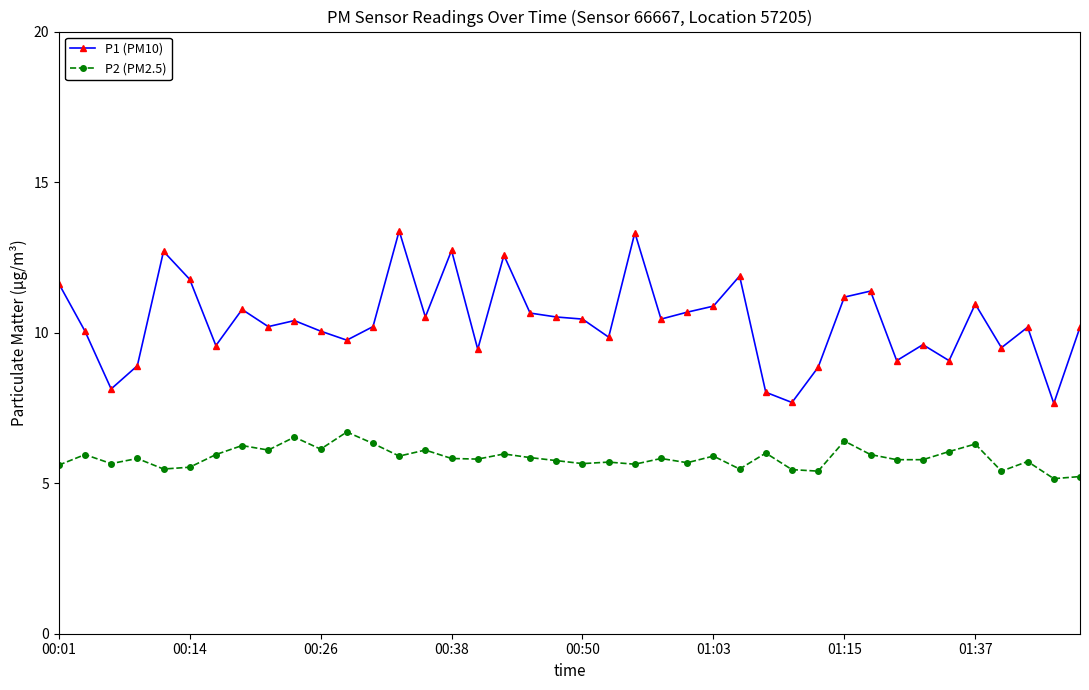

Count the number of data series in this chart.

2